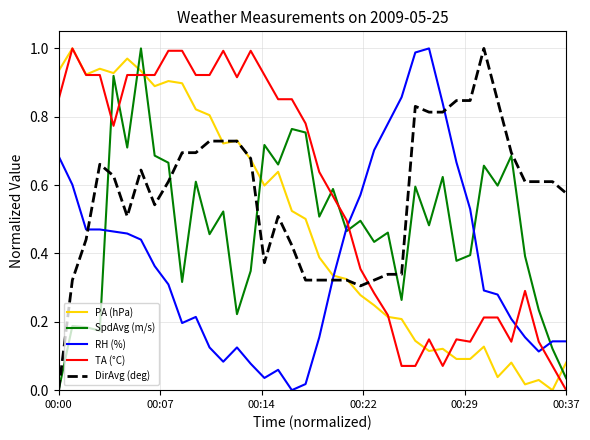

What is the sum of all SpdAvg (m/s) values?

18.3